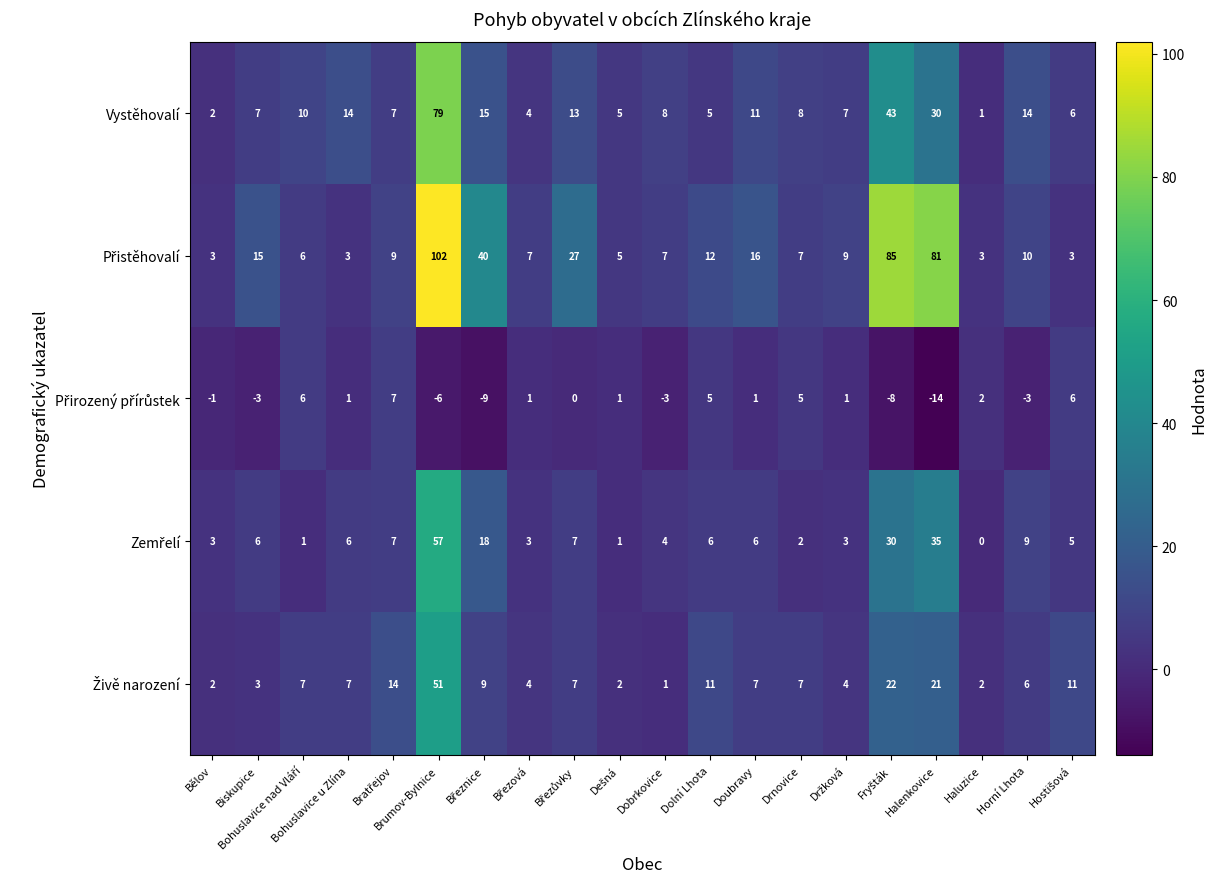

What is the smallest value displayed?

-14